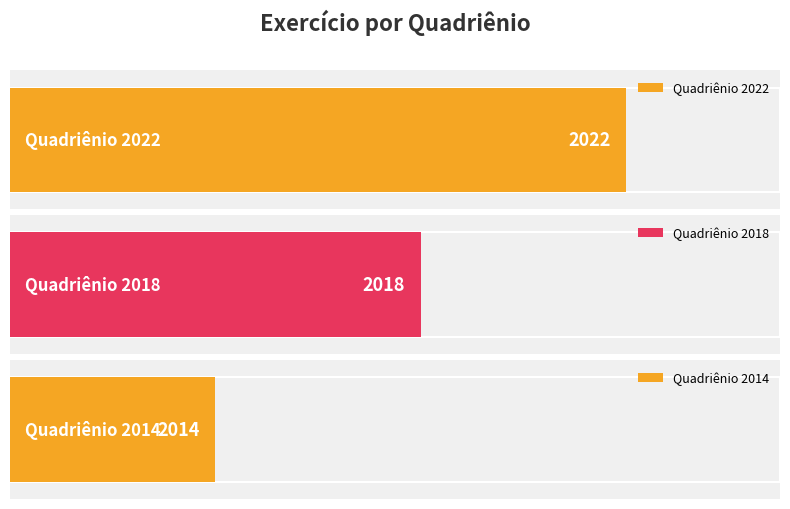

What is the ratio of the value at Quadriênio 2014 to the value at Quadriênio 2022?

1.0